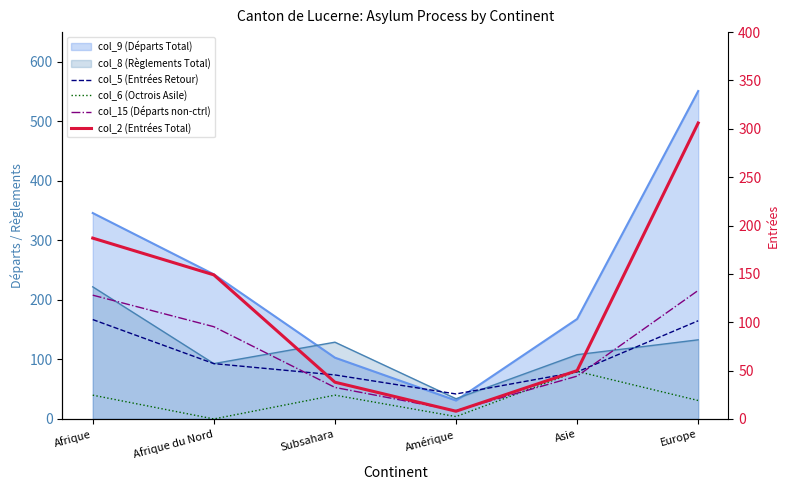

How many intersections are there between col_2 (Entrées Total) and col_5 (Entrées Retour)?

2